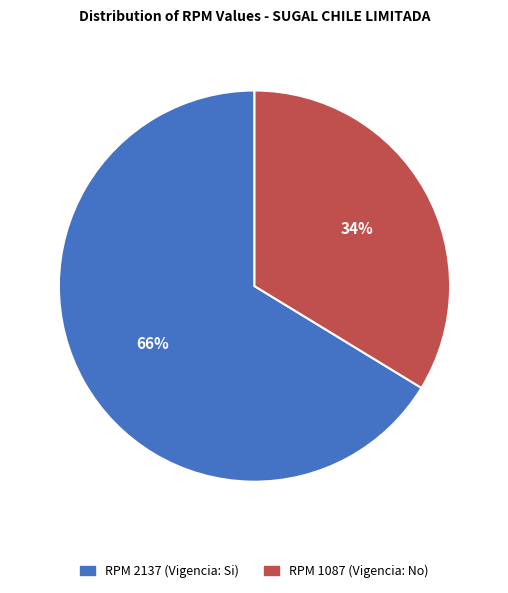

To the nearest percent, what portion does RPM 1087 (Vigencia: No) represent?

34%